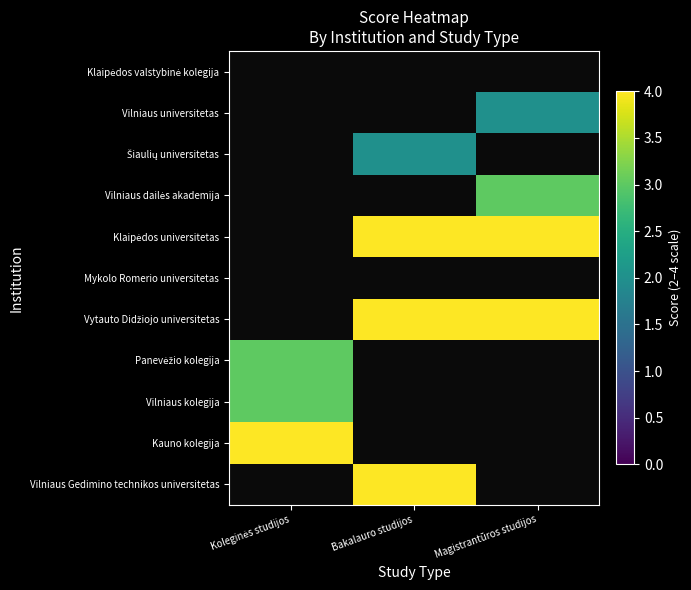

Between Magistrantūros studijos and Bakalauro studijos, which is larger?

Bakalauro studijos